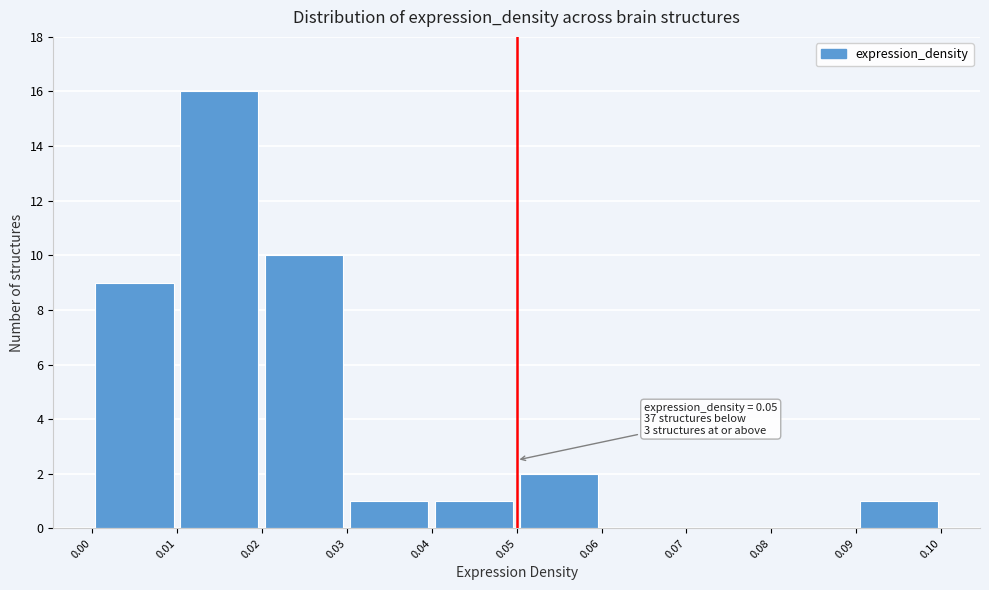

Over which range of the x-axis is the bar tallest?

0.01 to 0.02